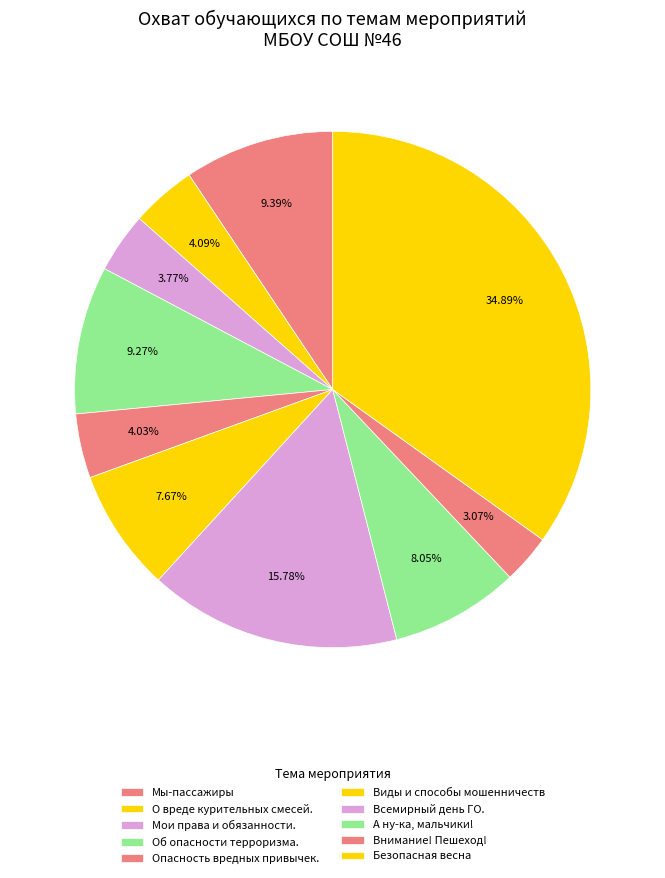

To the nearest percent, what is the difference between the Внимание! Пешеход! and Мои права и обязанности. slice percentages?

1%